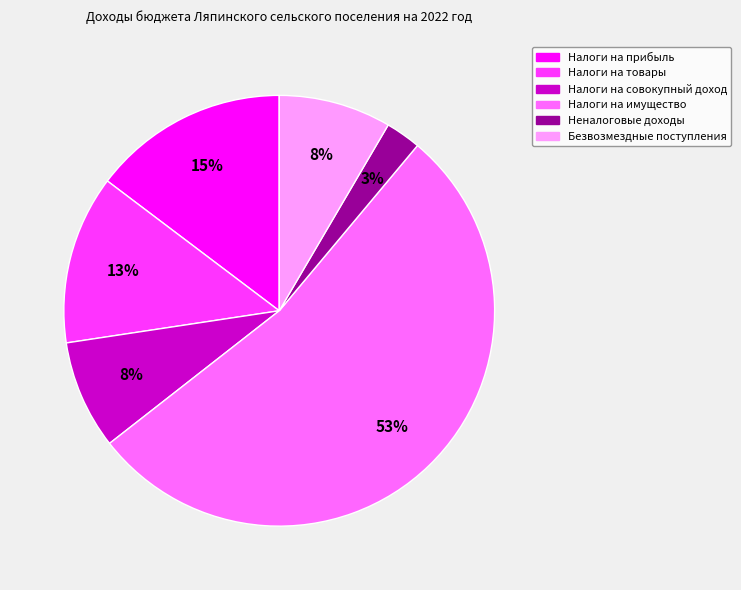

True or false: Налоги на товары accounts for 1% of the total.

False